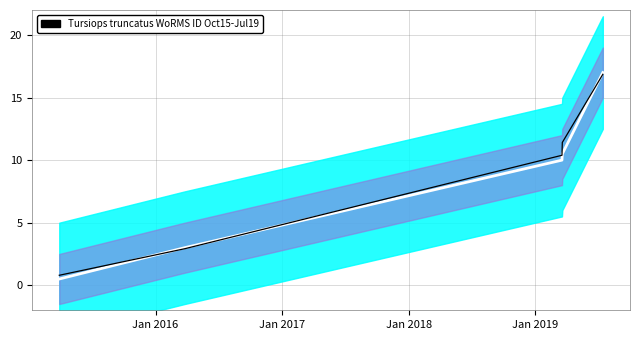

What is the value of the WoRMS ID (raw) point at the 4th from the left?

11.4